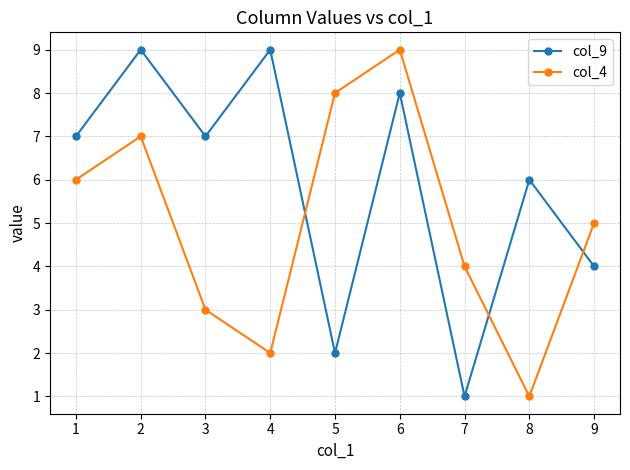

How many interior local valleys does the col_9 series have?

3